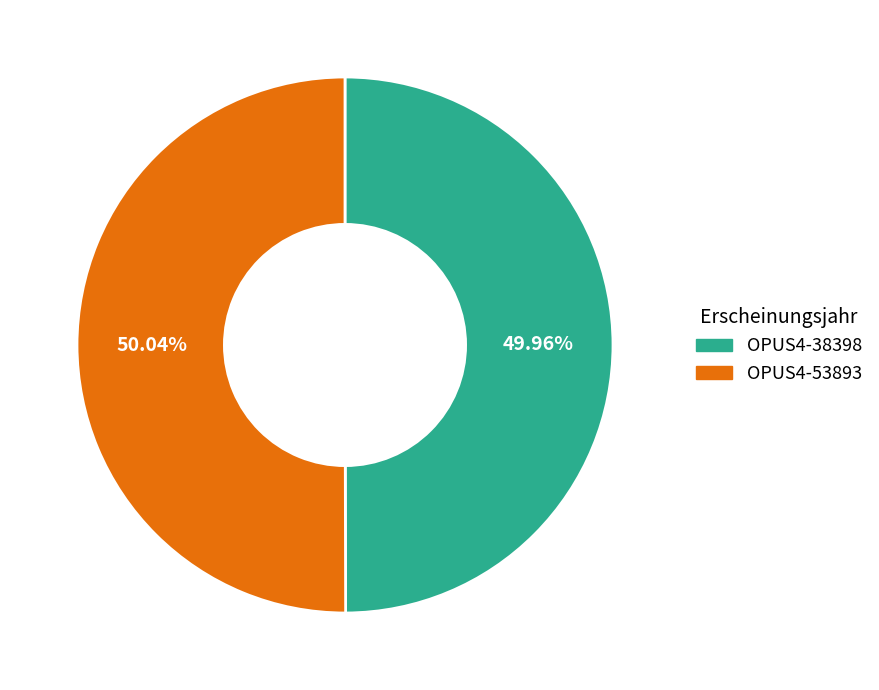

Is there any slice that represents more than half of the pie?

Yes